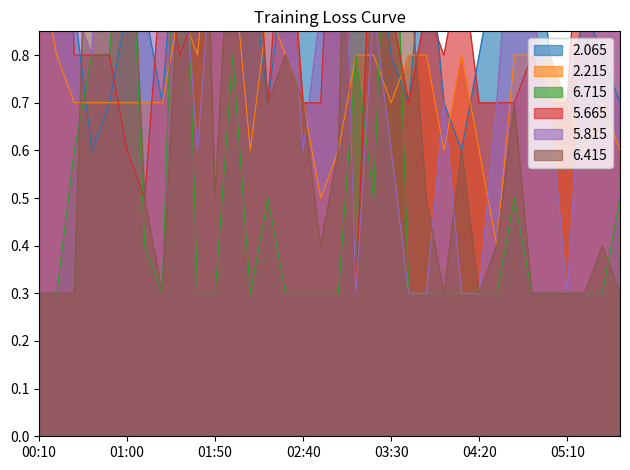

At which category does 2.065 reach its first local valley?

00:40